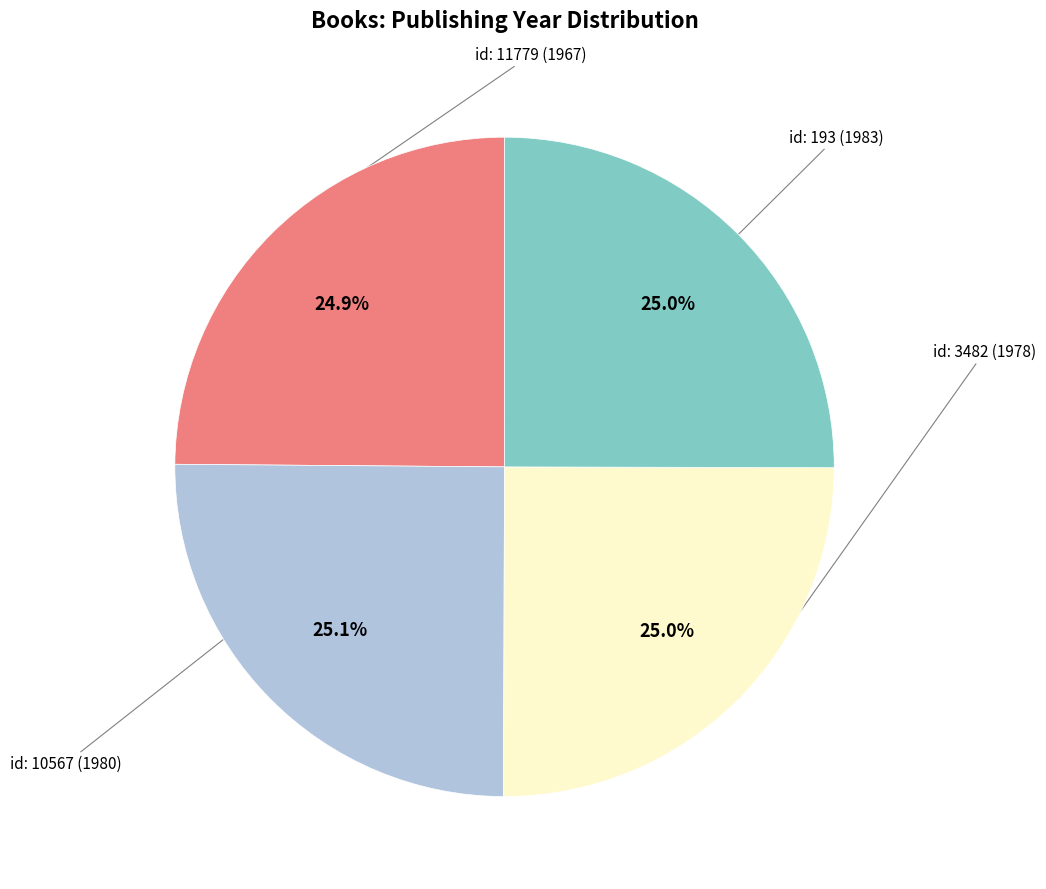

Does any single category account for the majority?

No